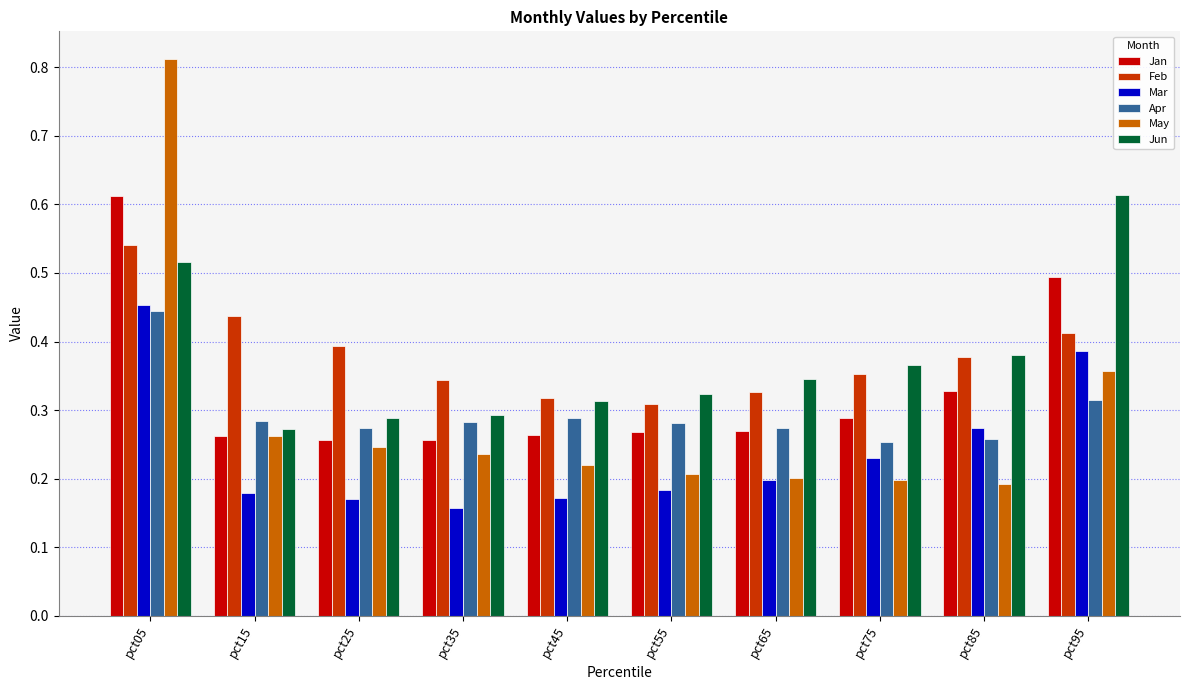

Which series has the largest range (max minus min)?

May